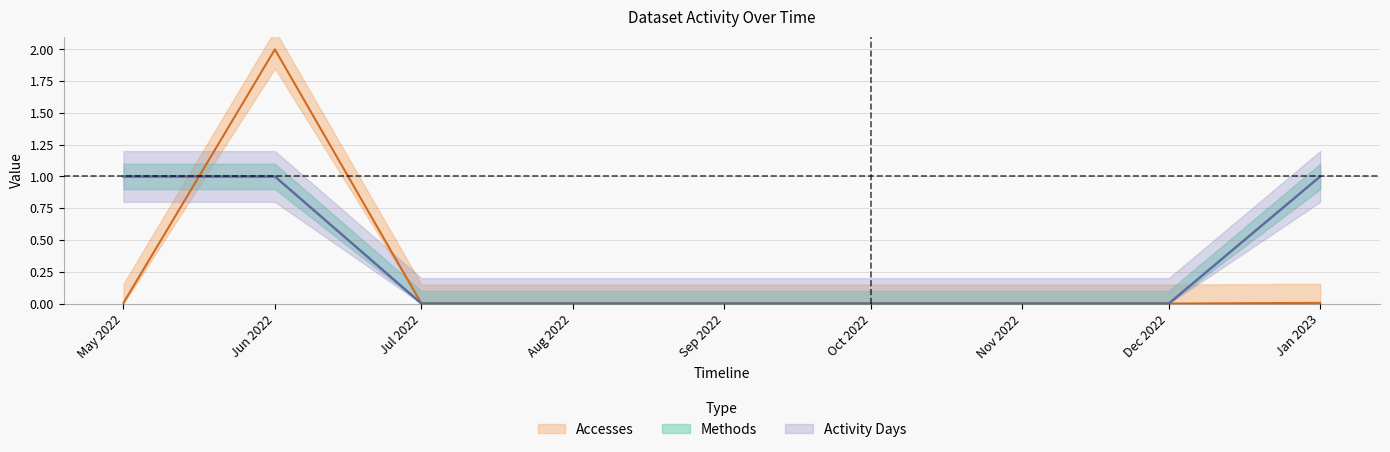

What is the label of the 2nd point from the right?

Dec 2022